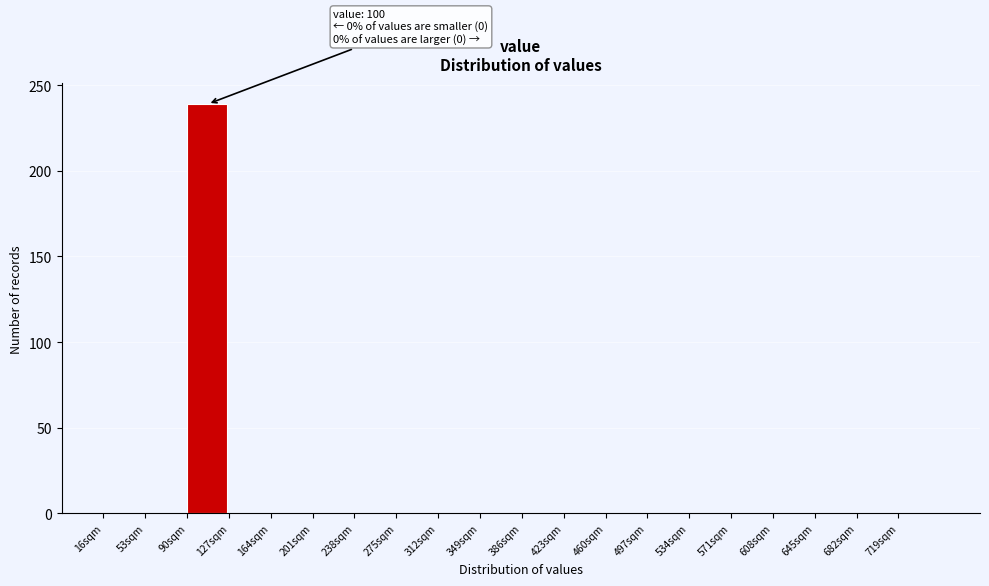

Over which range of the x-axis is the bar tallest?

90 to 127